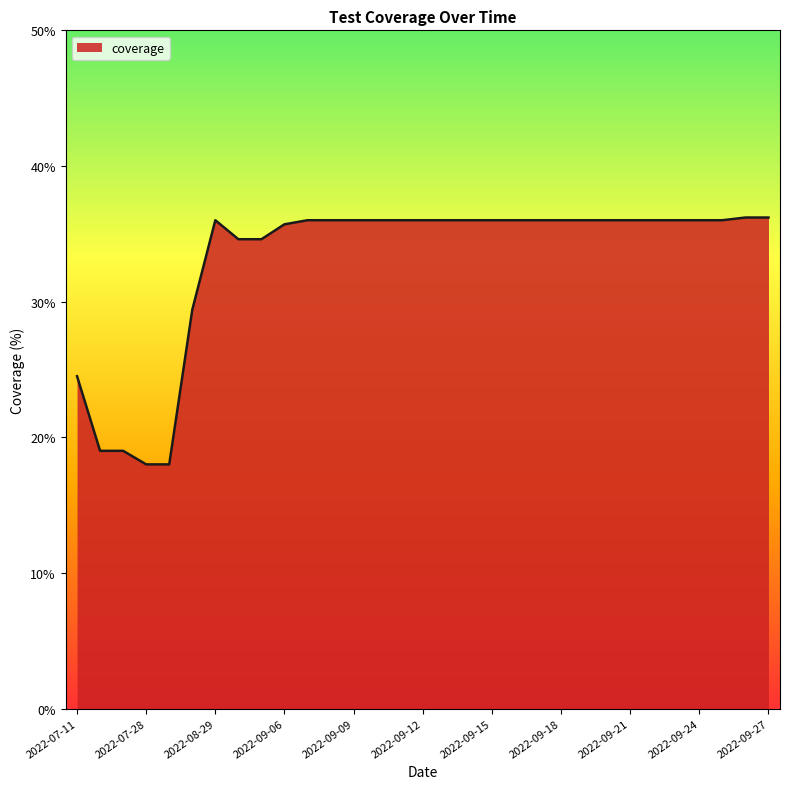

What is the greatest value displayed?

36.2